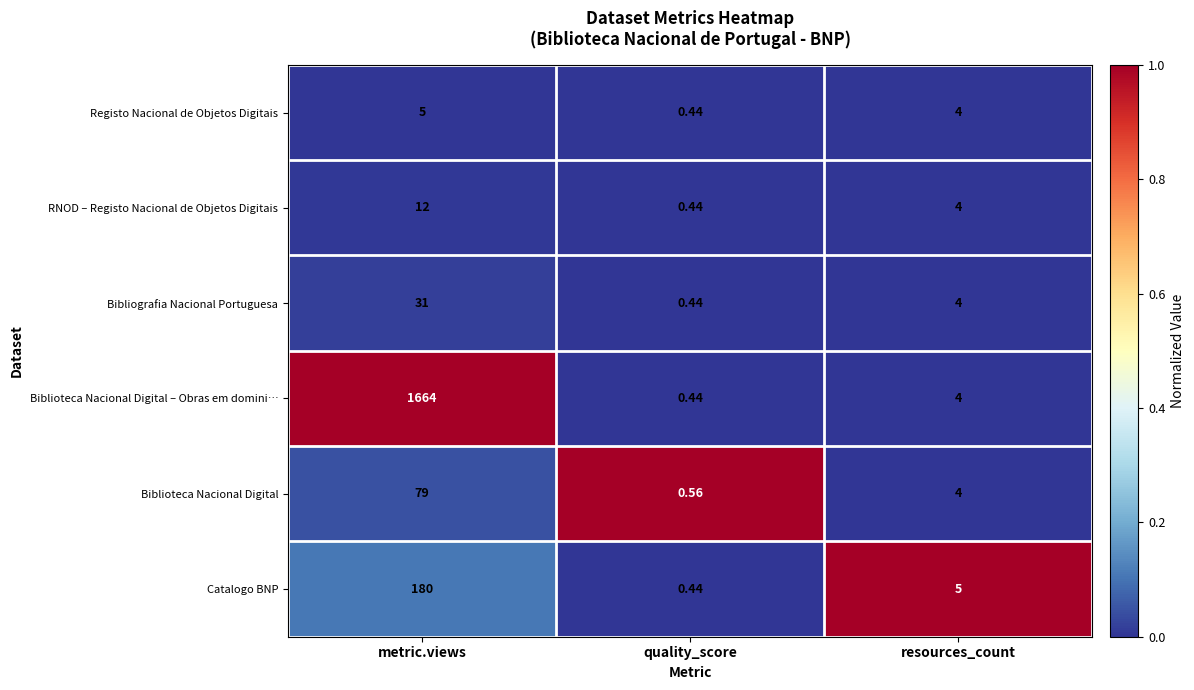

Between quality_score and resources_count, which series saw the biggest shift?

Catalogo BNP